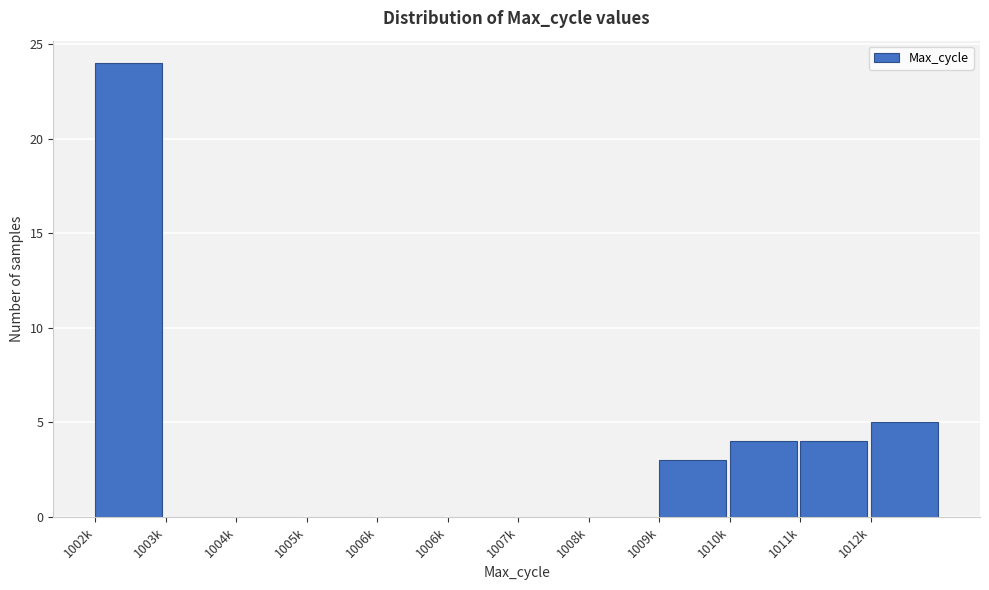

Count the number of categories in the chart.

12